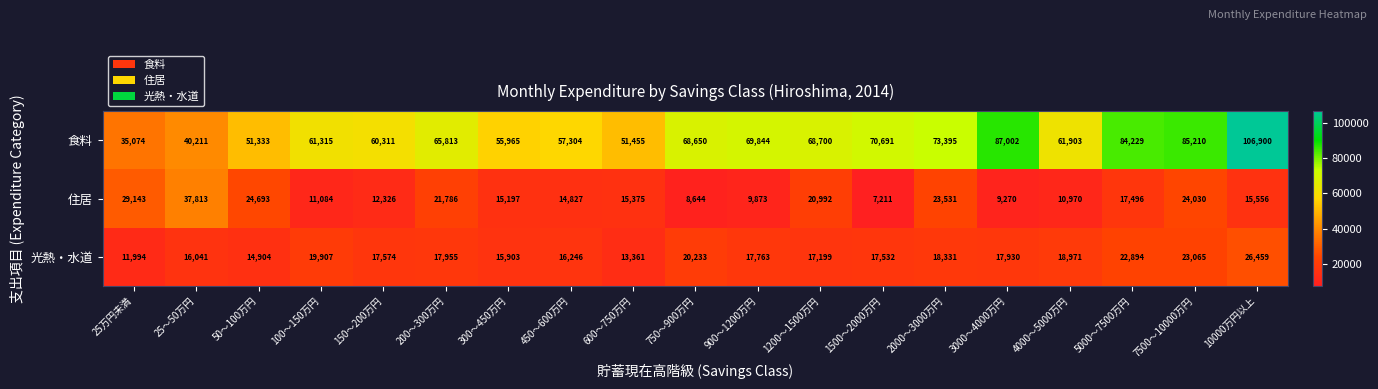

What is the difference between the maximum and minimum values in the 光熱・水道 series?

14465